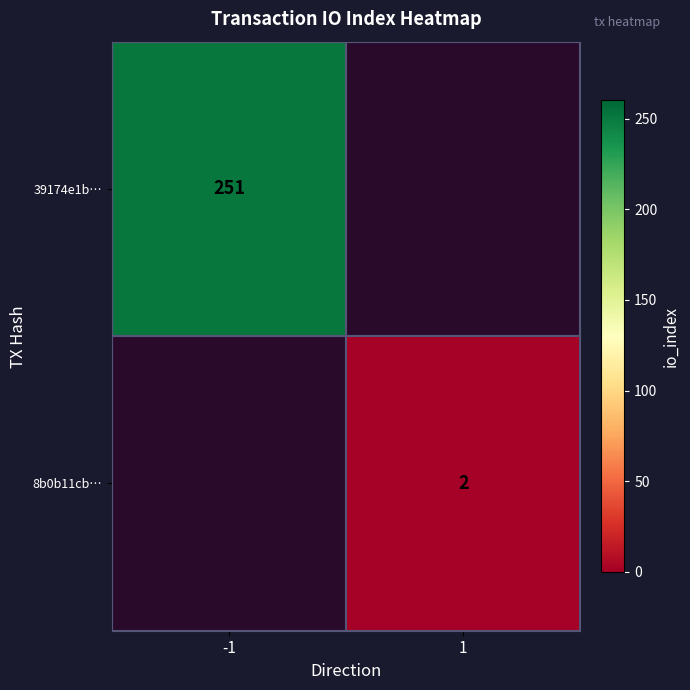

Is the value of 8b0b11cb… at 1 greater than the value of 39174e1b… at -1?

No